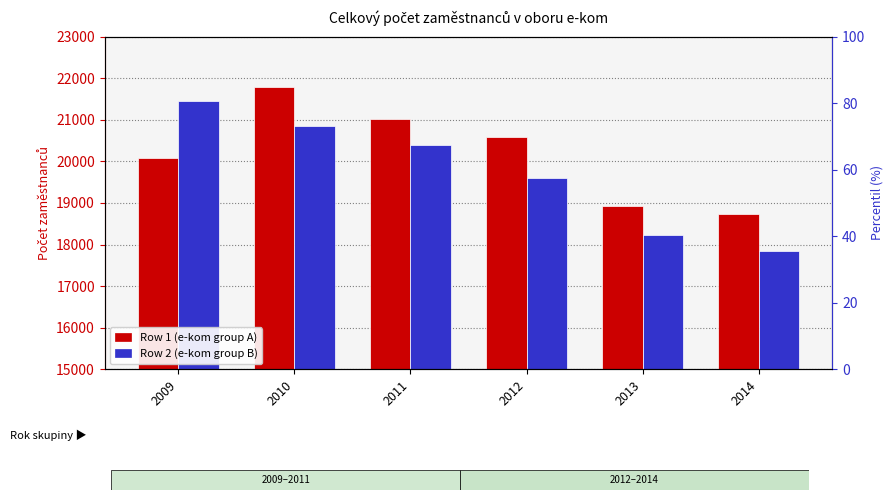

Between 2014 and 2013, which is larger?

2013